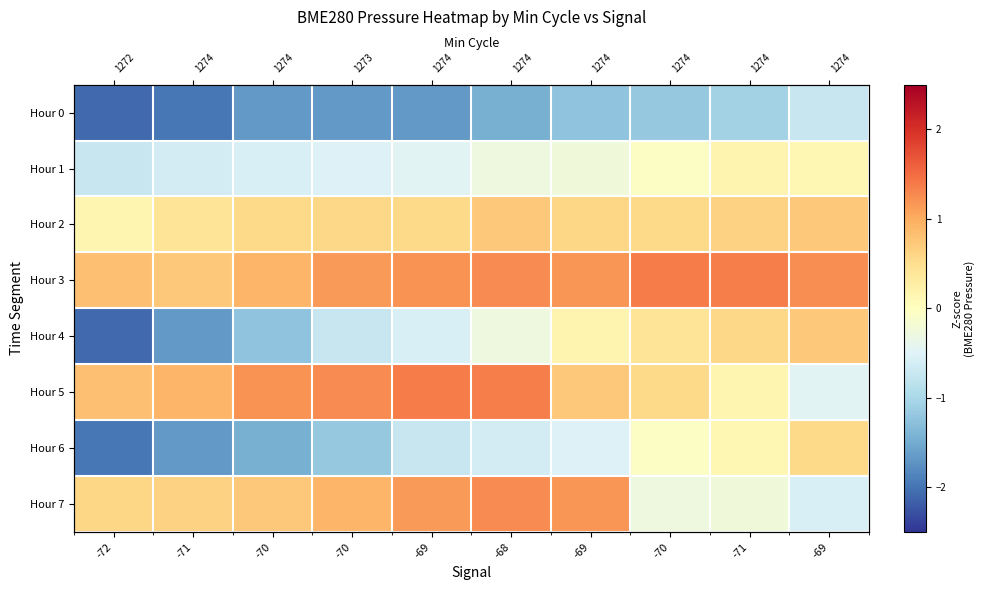

What is the minimum value shown in the chart?

-2.1